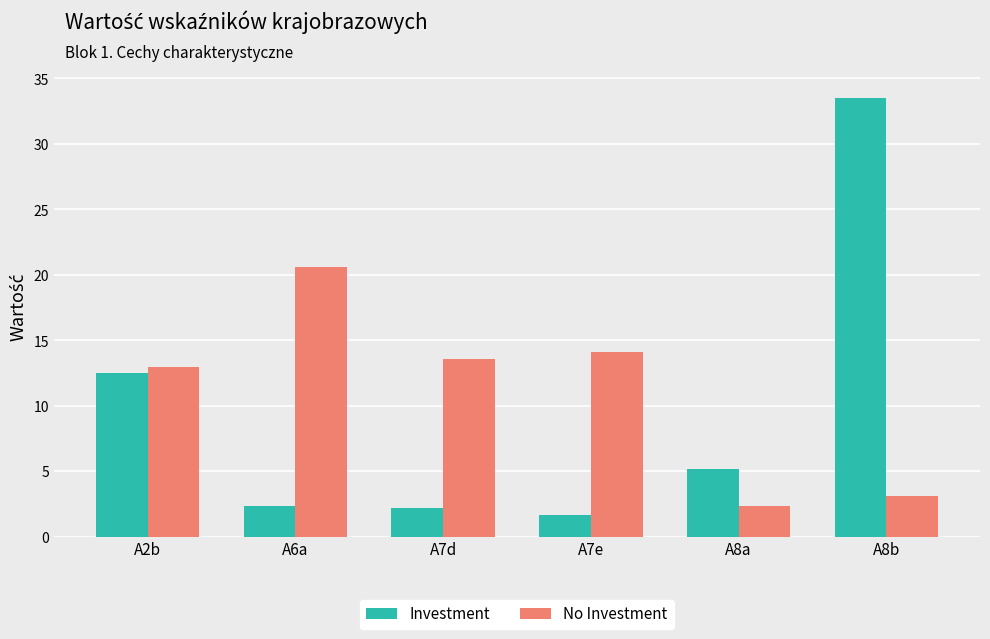

At which label does Investment first exceed 5?

A2b